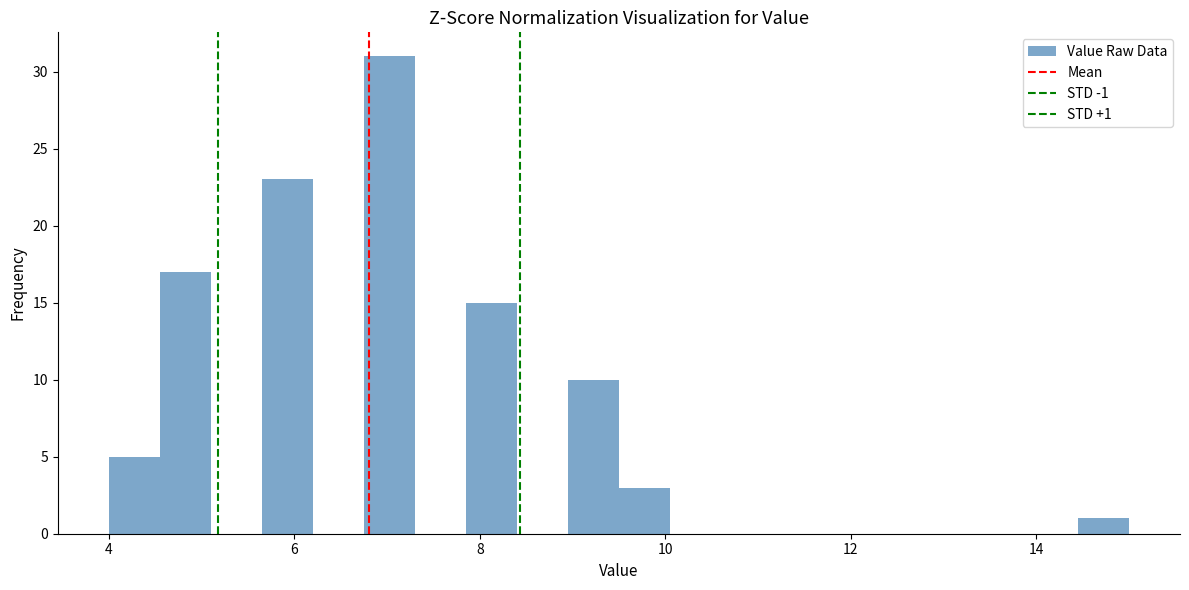

Around what value on the x-axis is the tallest bar? Give the approximate position of its centre, as read against the axis.

7.0